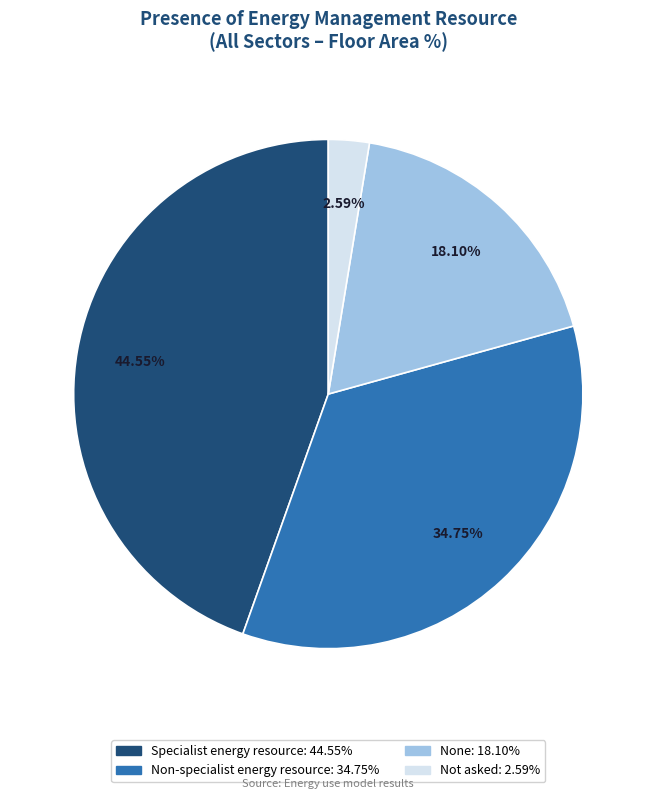

Count the number of slices in the pie.

4